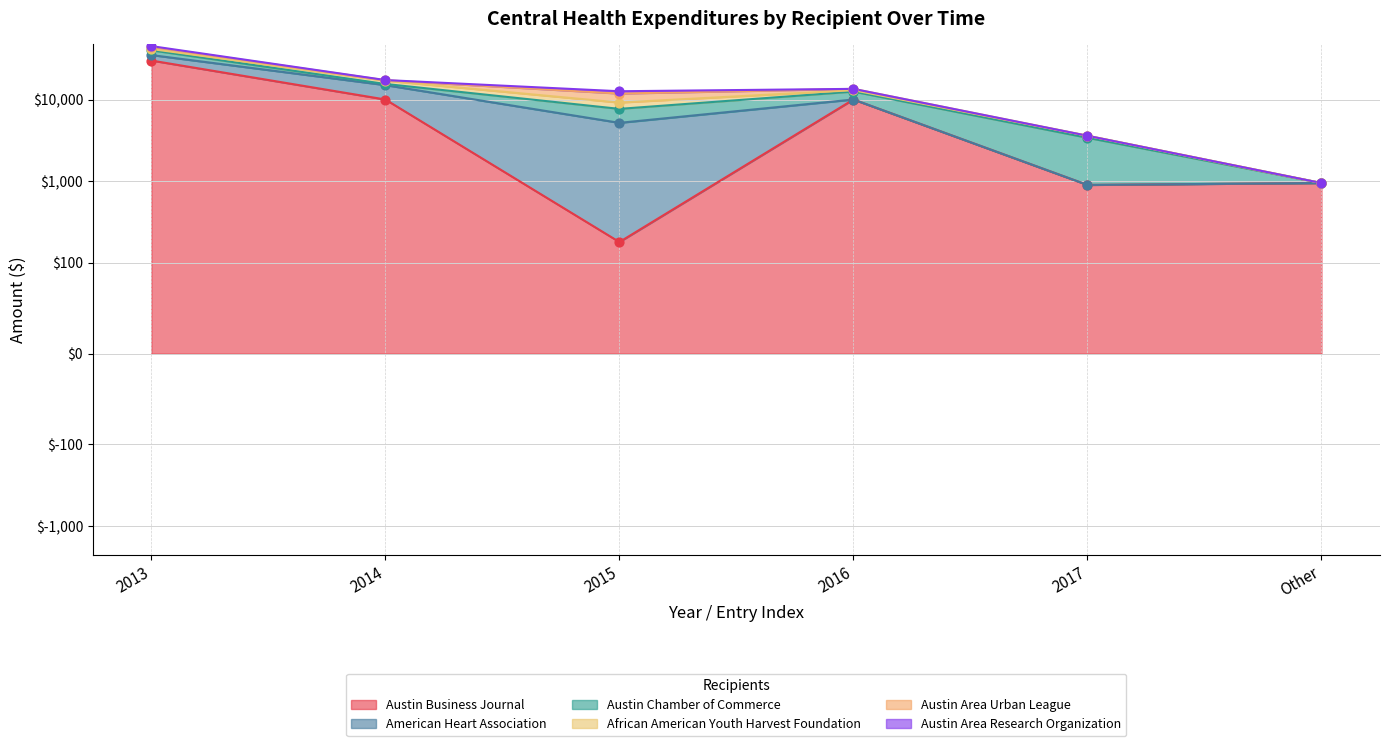

Is the value of Austin Business Journal at Other greater than the value of Austin Area Research Organization at Other?

Yes